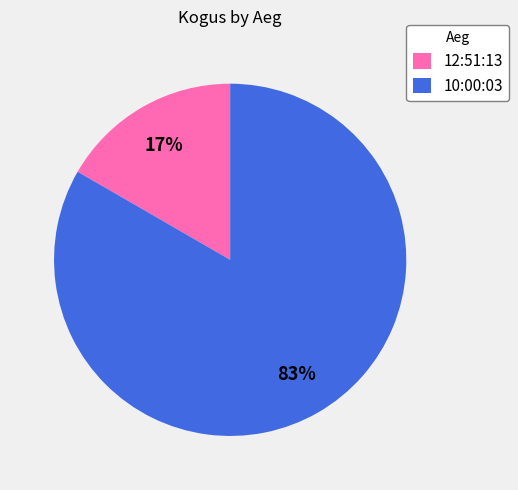

Rank the categories by value from lowest to highest.

12:51:13, 10:00:03